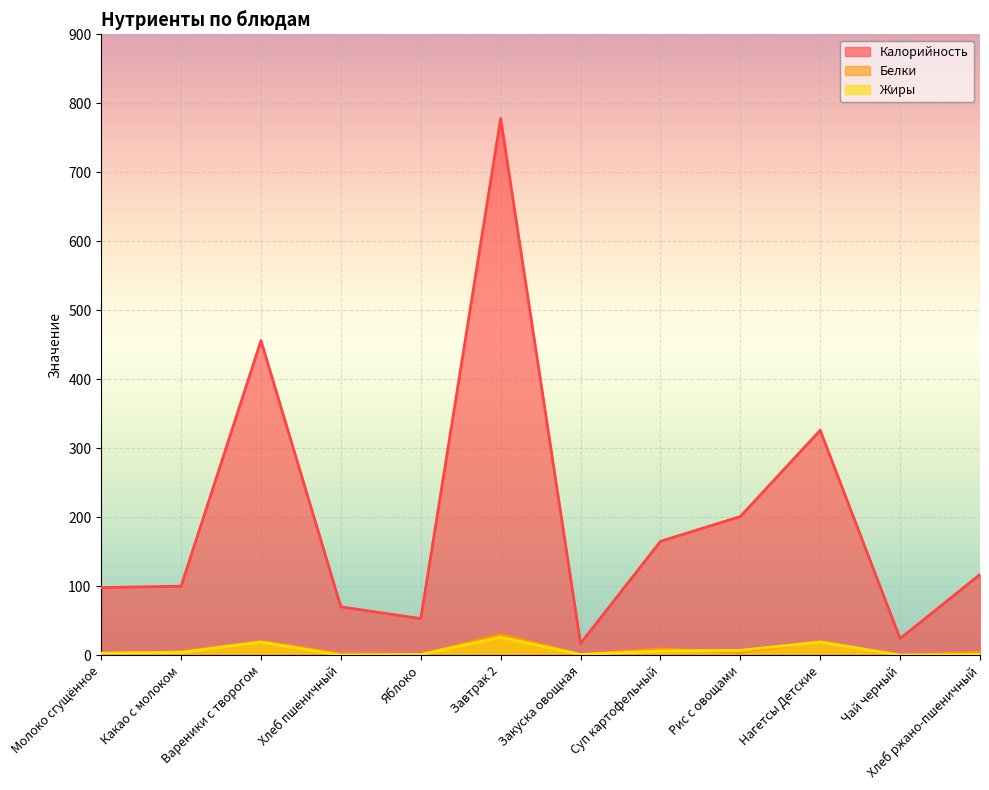

Reading left to right, transcribe all the data shown in this chart.

Калорийность: Молоко сгущённое=98	Какао с молоком=100	Вареники с творогом=456	Хлеб пшеничный=70	Яблоко=53	Завтрак 2=778	Закуска овощная=17	Суп картофельный=165	Рис с овощами=201	Нагетсы Детские=326	Чай черный=24	Хлеб ржано-пшеничный=117
Белки: Молоко сгущённое=2	Какао с молоком=5	Вареники с творогом=20	Хлеб пшеничный=2	Яблоко=1	Завтрак 2=30	Закуска овощная=1	Суп картофельный=9	Рис с овощами=4	Нагетсы Детские=20	Чай черный=0	Хлеб ржано-пшеничный=4
Жиры: Молоко сгущённое=3	Какао с молоком=4	Вареники с творогом=19	Хлеб пшеничный=0	Яблоко=1	Завтрак 2=26	Закуска овощная=1	Суп картофельный=6	Рис с овощами=7	Нагетсы Детские=19	Чай черный=0	Хлеб ржано-пшеничный=1